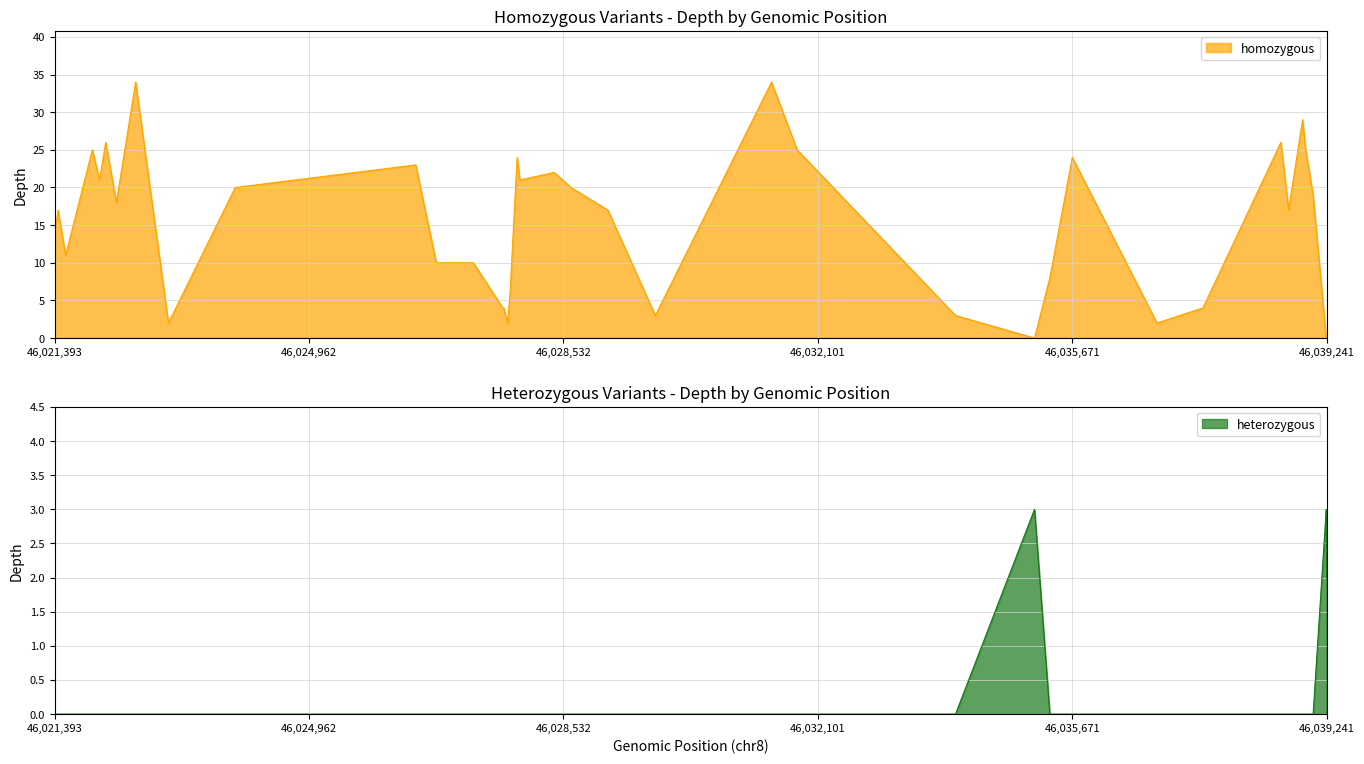

At 46027747, list the series in order from smallest to largest.

genic_heterozygous, depth